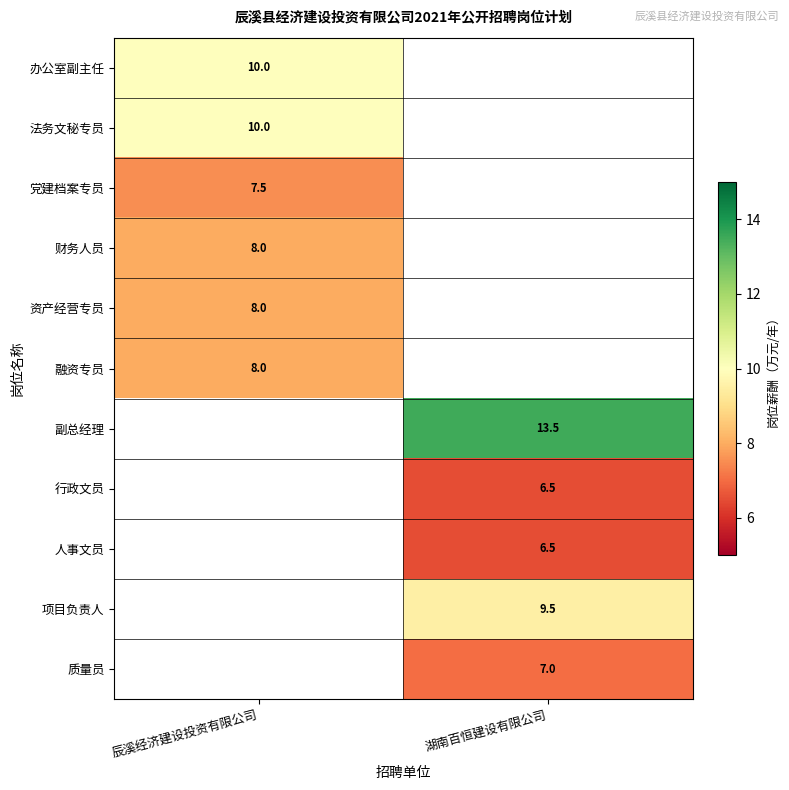

The value of 副总经理 at 湖南百恒建设有限公司 is 13.5. True or false?

True